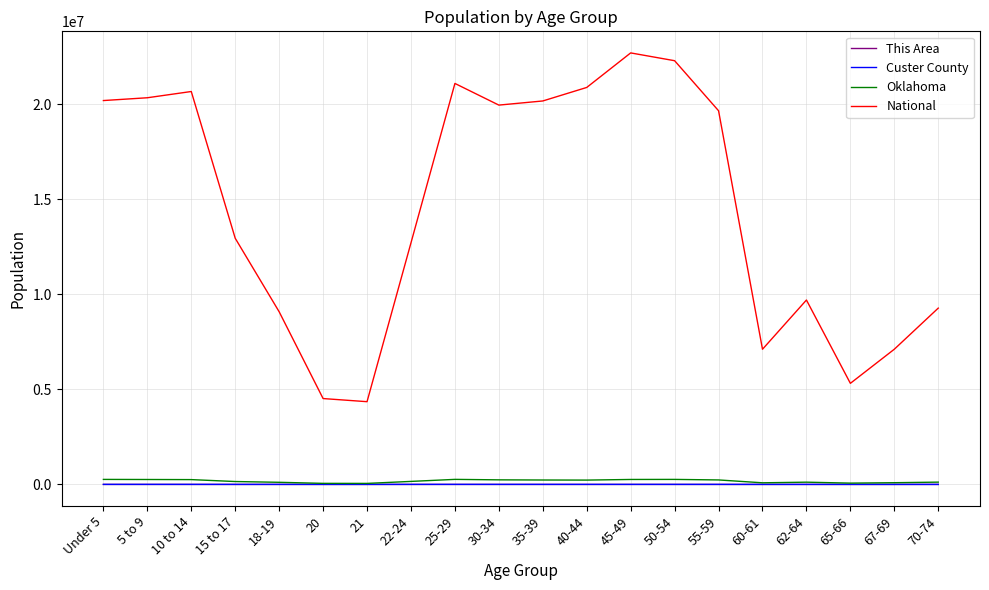

Is the value of Custer County at 5 to 9 greater than the value of Oklahoma at 10 to 14?

No